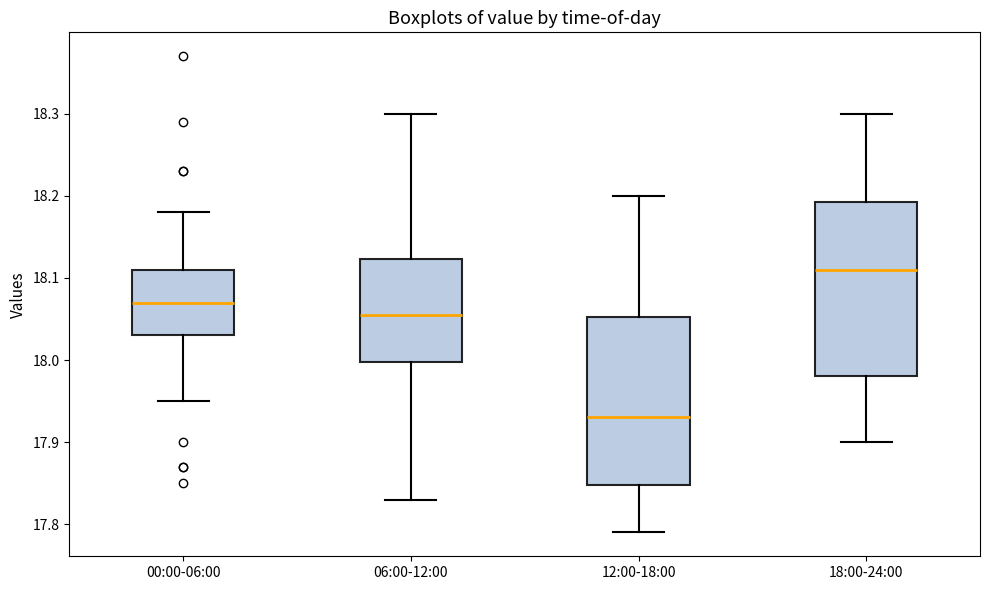

Reading left to right, transcribe this box plot: for each box, give where its median line is, the range the box spans, and where its two whiskers end, as read against the y-axis. The values are not printed on the chart, so give them approximately, as read against the axis.

00:00-06:00: median 18.07, box 18.03 to 18.11, whiskers 17.95 to 18.18
06:00-12:00: median 18.06, box 18.00 to 18.12, whiskers 17.83 to 18.30
12:00-18:00: median 17.93, box 17.85 to 18.05, whiskers 17.79 to 18.20
18:00-24:00: median 18.11, box 17.98 to 18.19, whiskers 17.90 to 18.30